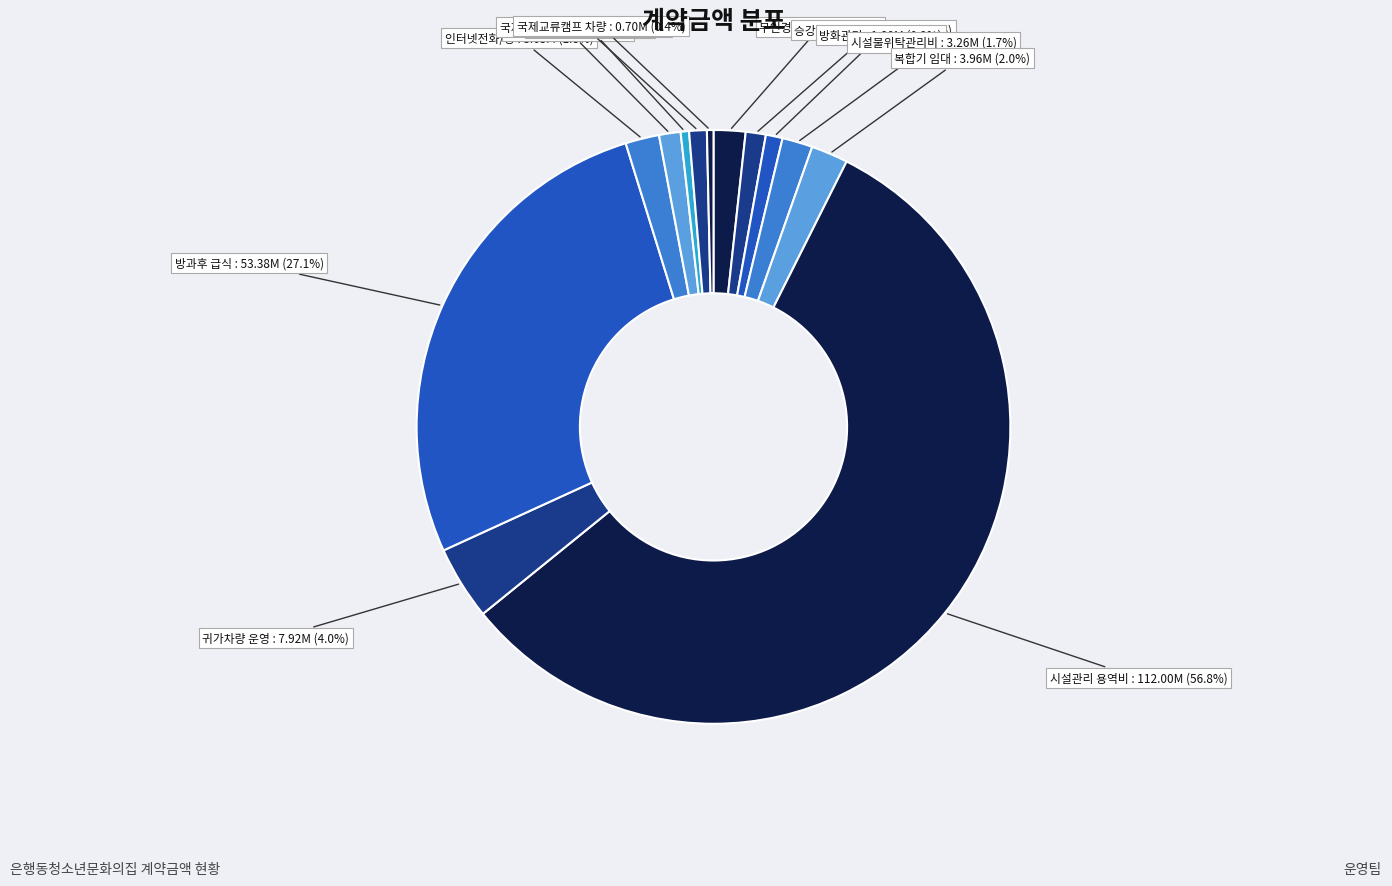

To the nearest percent, what is the difference between the largest and smallest slice percentages?

56%